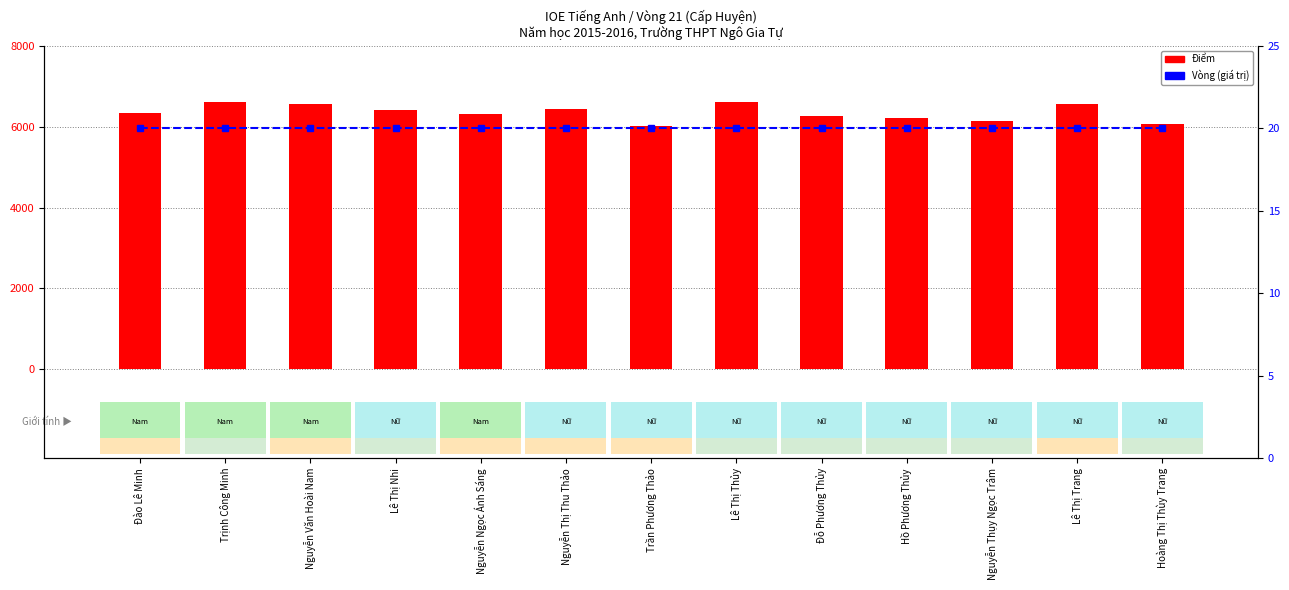

Is it true that Vòng equals 11 at Đỗ Phương Thủy?

False